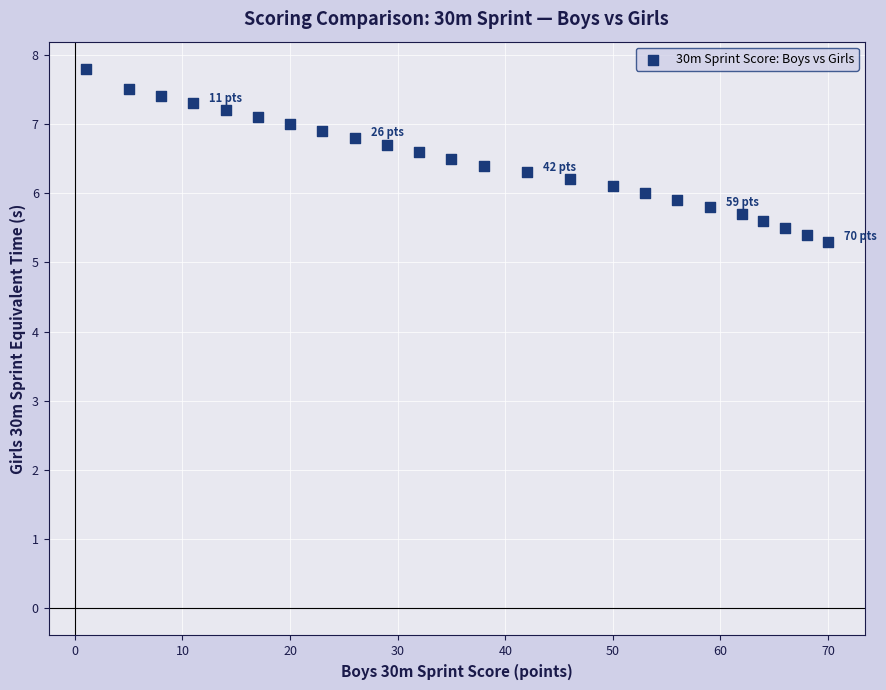

What is the range of Y values (max minus min)?

2.5